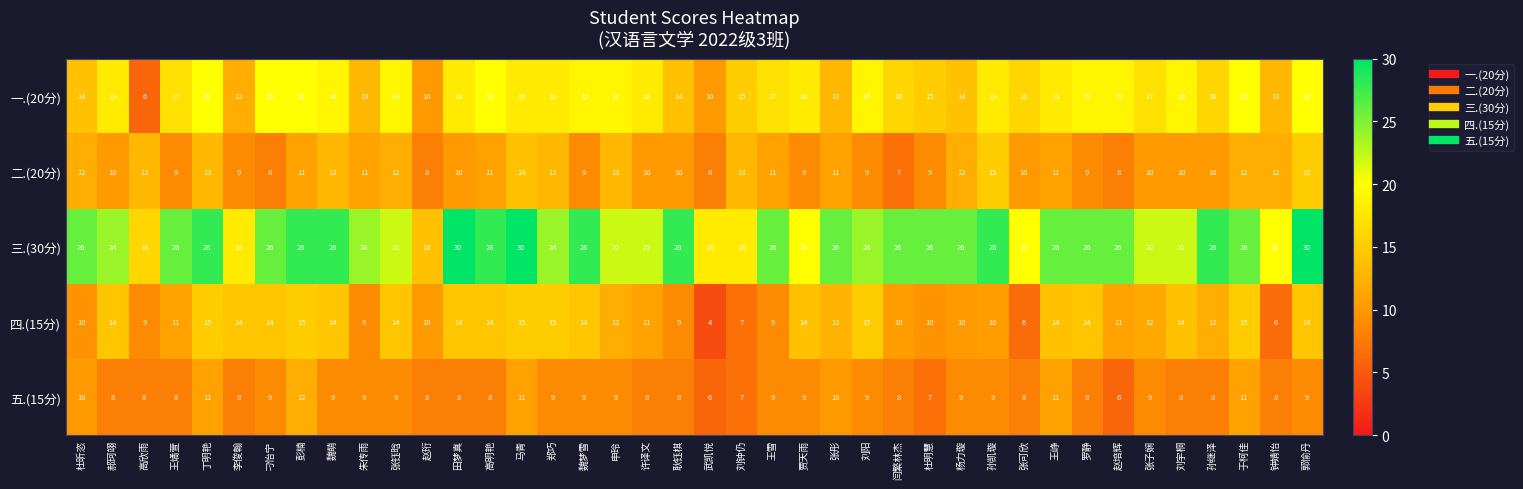

True or false: 二.(20分) has a value of 11 at 高明艳.

True